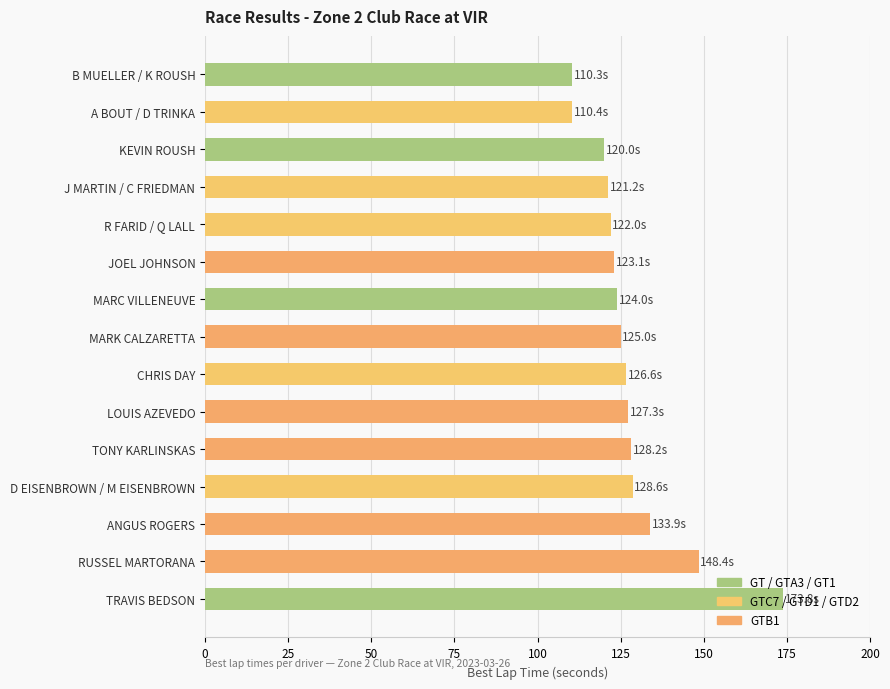

True or false: the data shows 161.8 at JOEL JOHNSON.

False